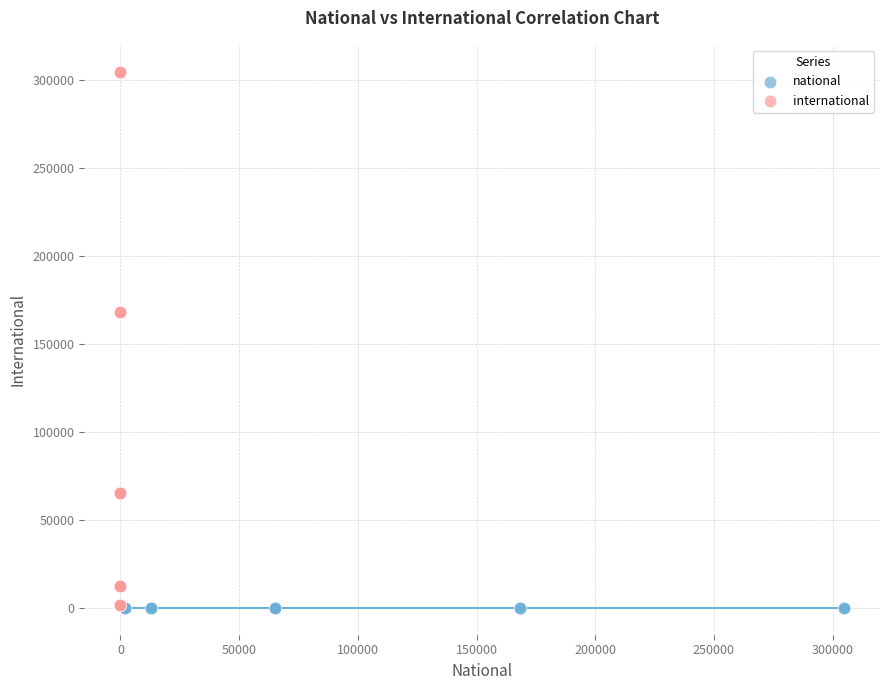

Which series has the largest Y range (max minus min)?

international